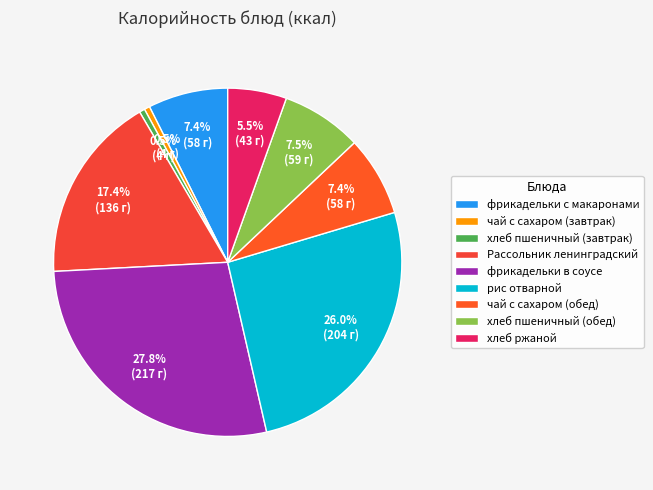

How many segments does this pie chart have?

9